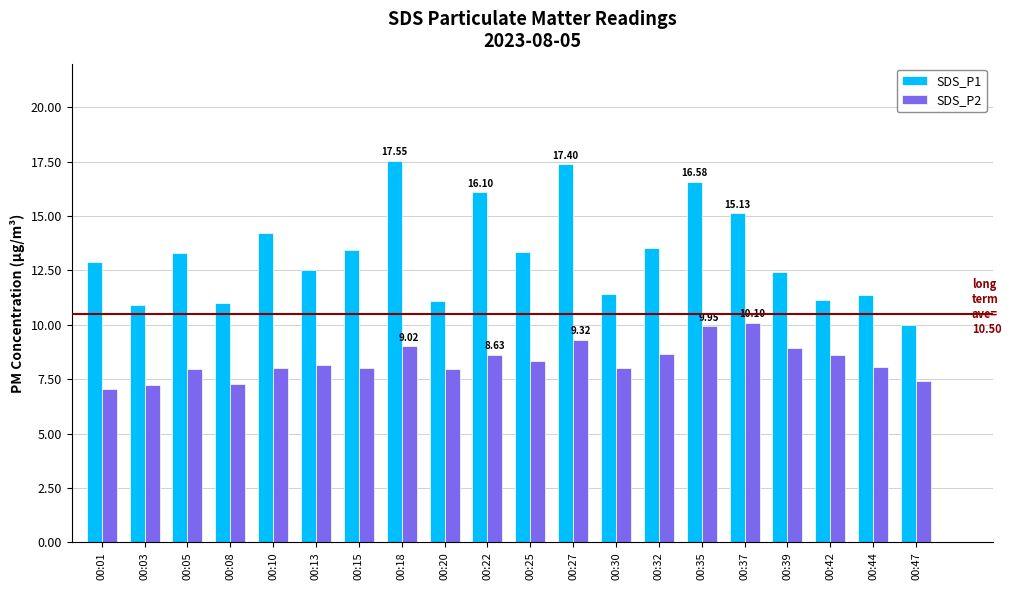

List the series in order of their overall mean, lowest first.

SDS_P2, SDS_P1